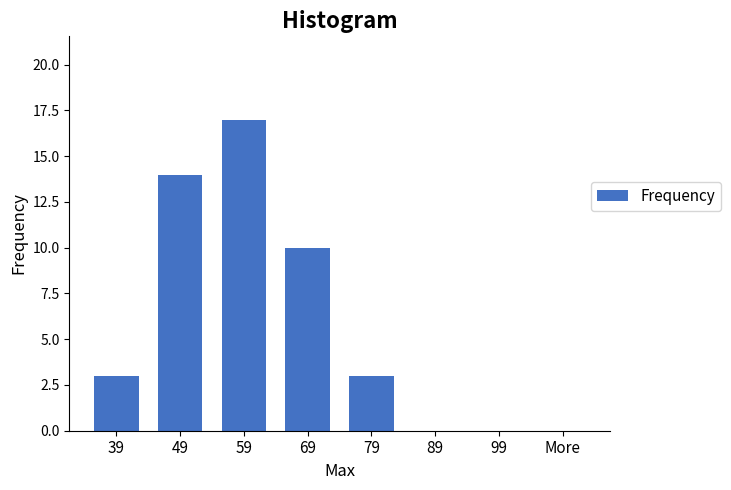

Reading left to right, extract all data points from this chart.

39=3	49=14	59=17	69=10	79=3	89=0	99=0	More=0